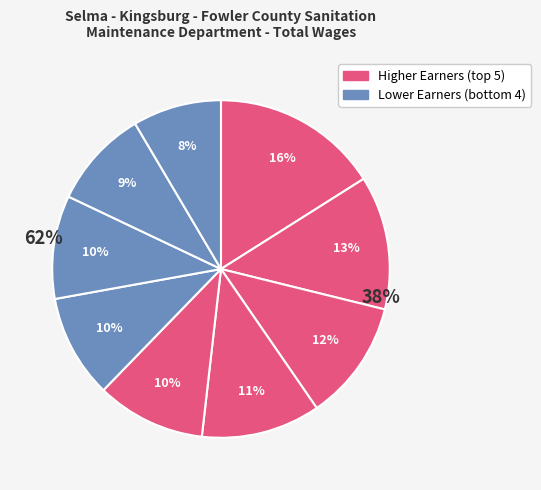

The Mech Maint Tech 1 (1) slice represents 11% of the pie. True or false?

True